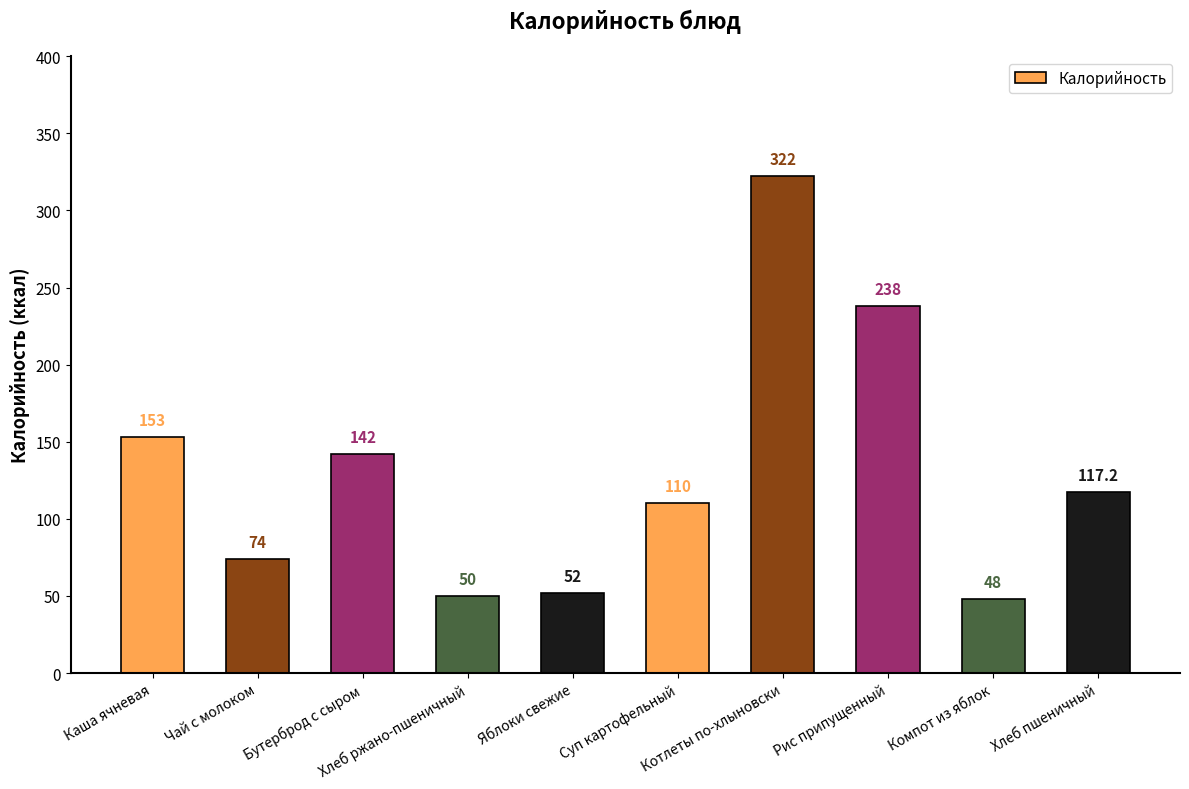

How many bars are there in total?

10